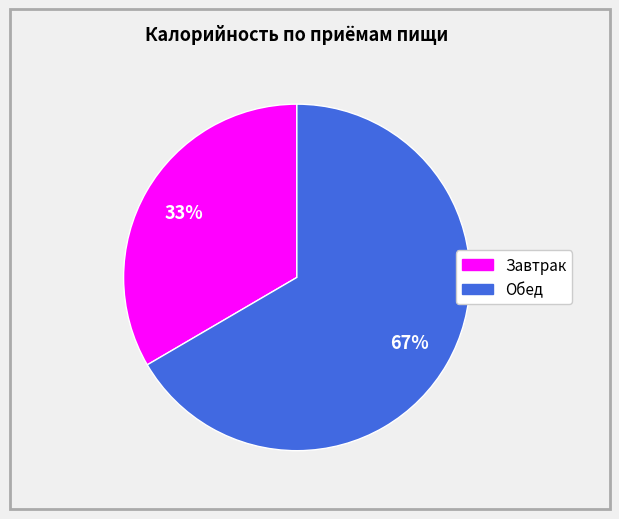

To the nearest percent, what is the average slice percentage?

50%